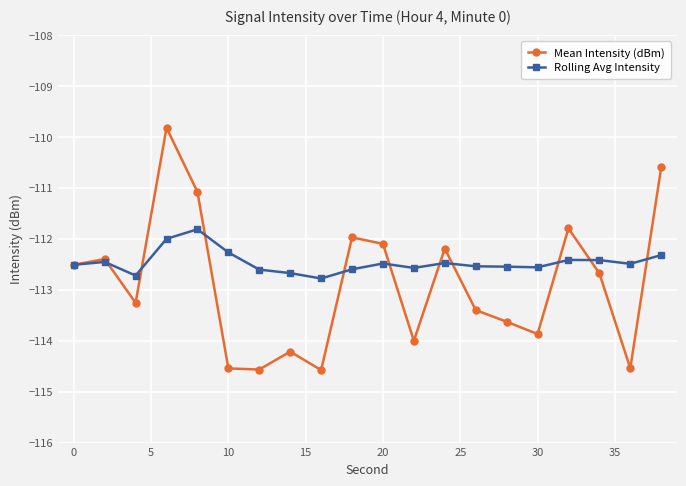

List the series in order of their overall mean, highest first.

Rolling Avg Intensity, Mean Intensity (dBm)